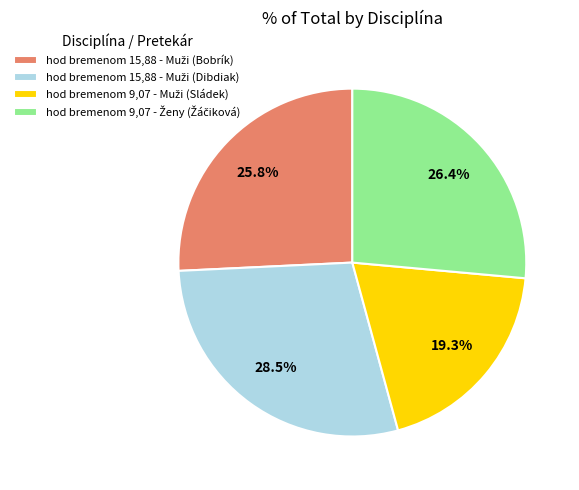

Is there a majority slice in this chart?

No